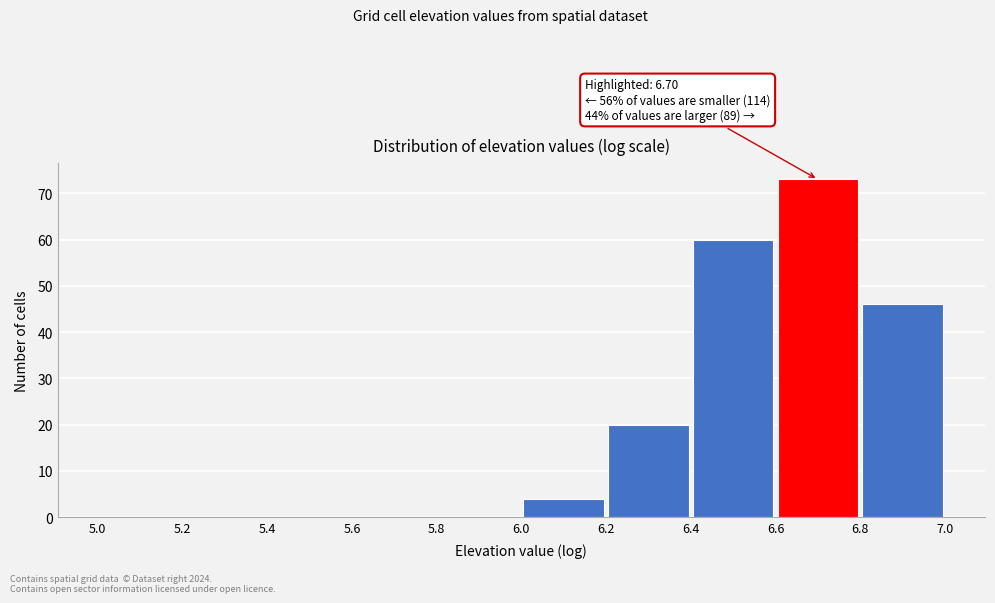

Over which range of the x-axis is the bar tallest?

6.6 to 6.8